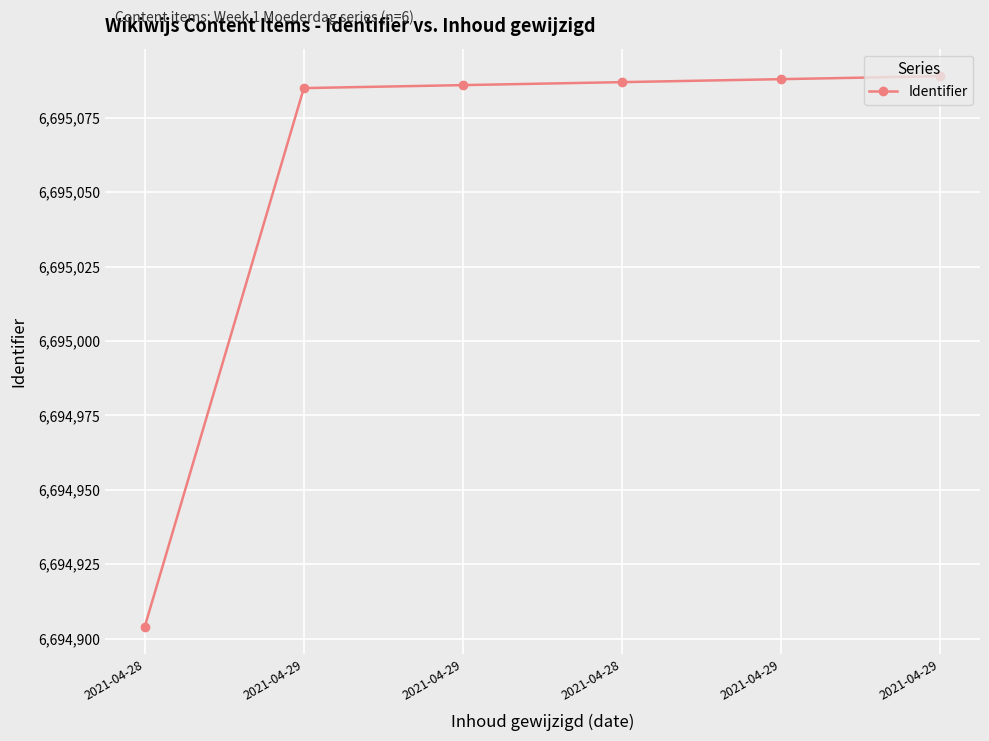

Where does the data first go above 6695087?

2021-04-29